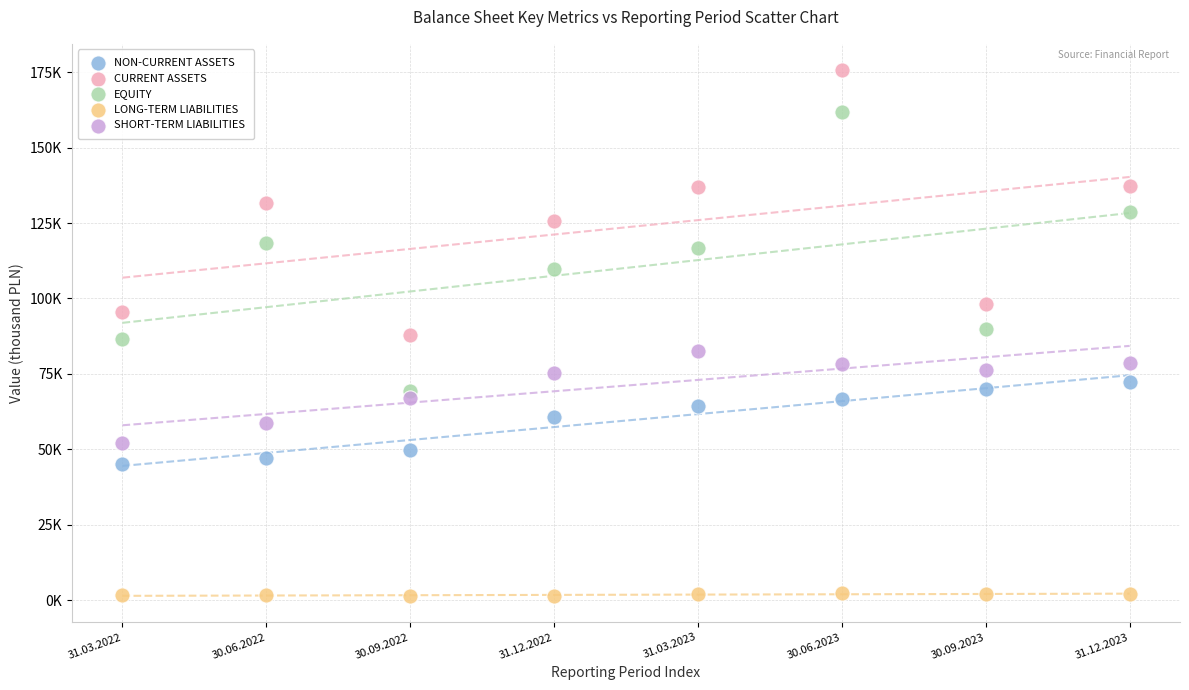

What are all the series names shown in the legend?

NON-CURRENT ASSETS, CURRENT ASSETS, EQUITY, LONG-TERM LIABILITIES, SHORT-TERM LIABILITIES